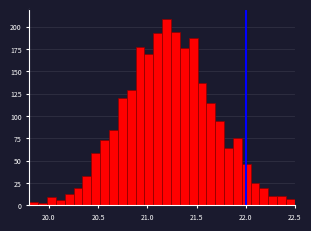

Around what value on the x-axis is the tallest bar? Give the approximate position of its centre, as read against the axis.

21.20